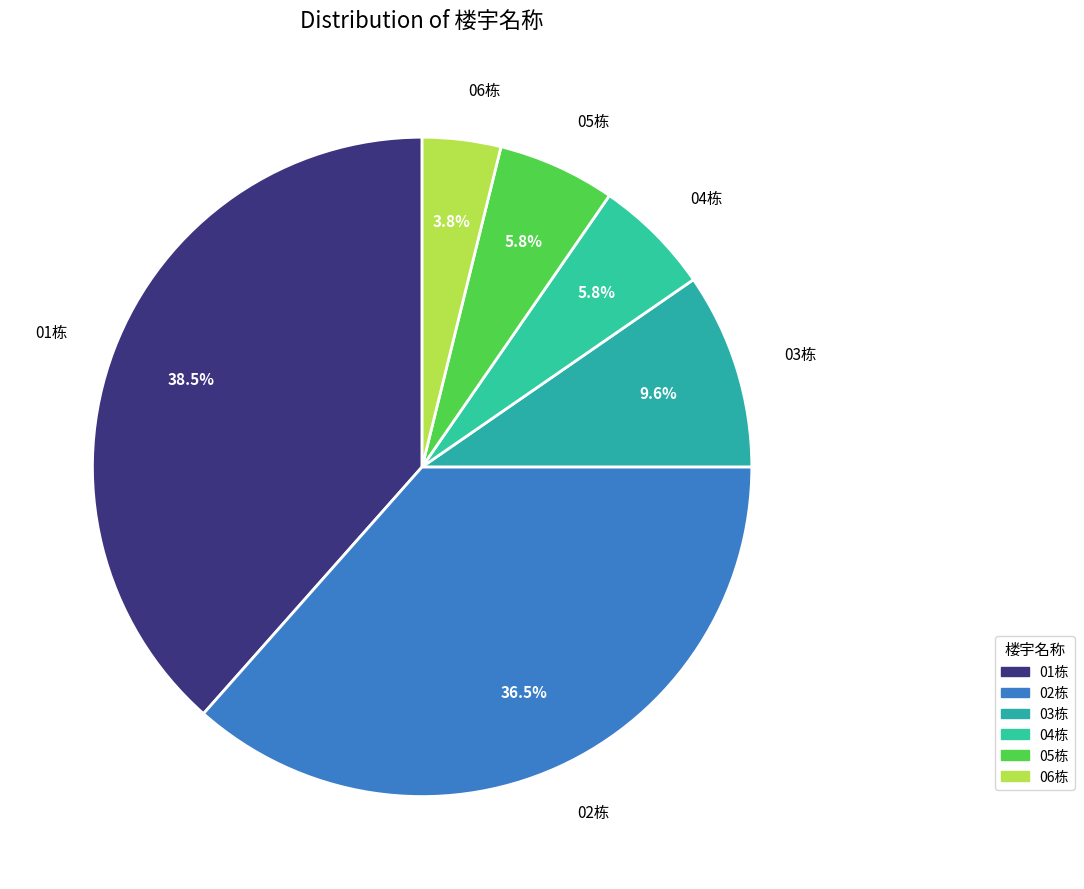

To the nearest percent, what is the average slice percentage?

17%